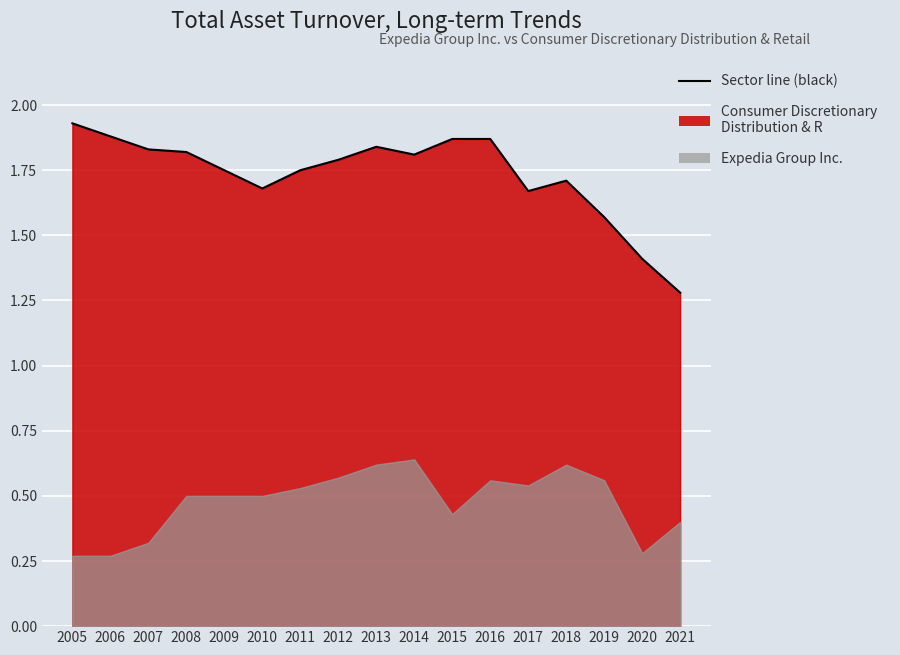

Count the number of categories in the chart.

17